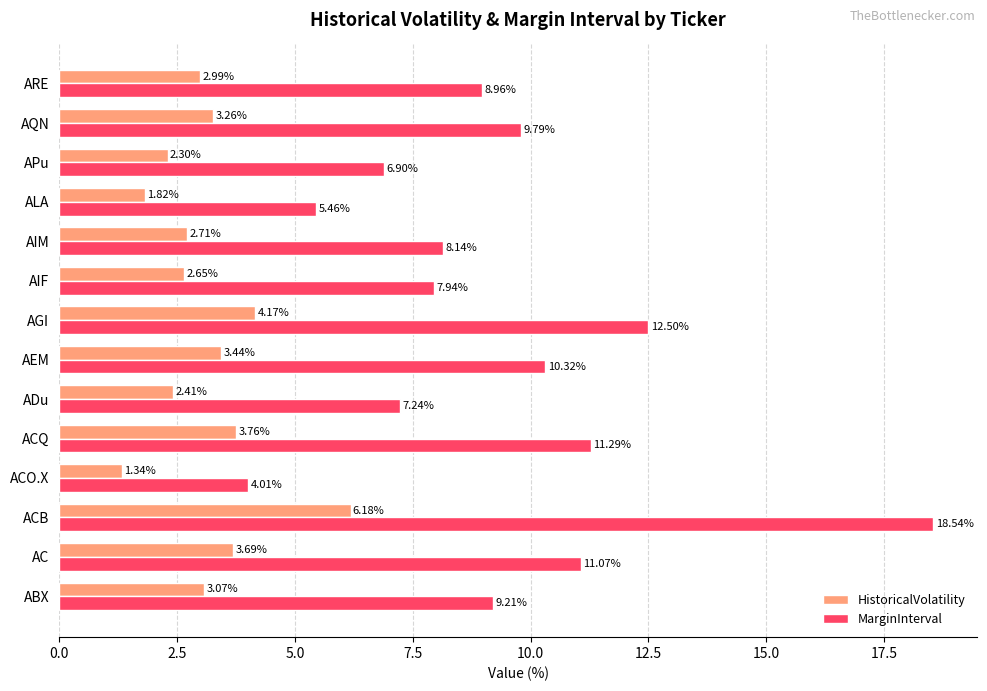

Which series has the largest total across all categories?

MarginInterval